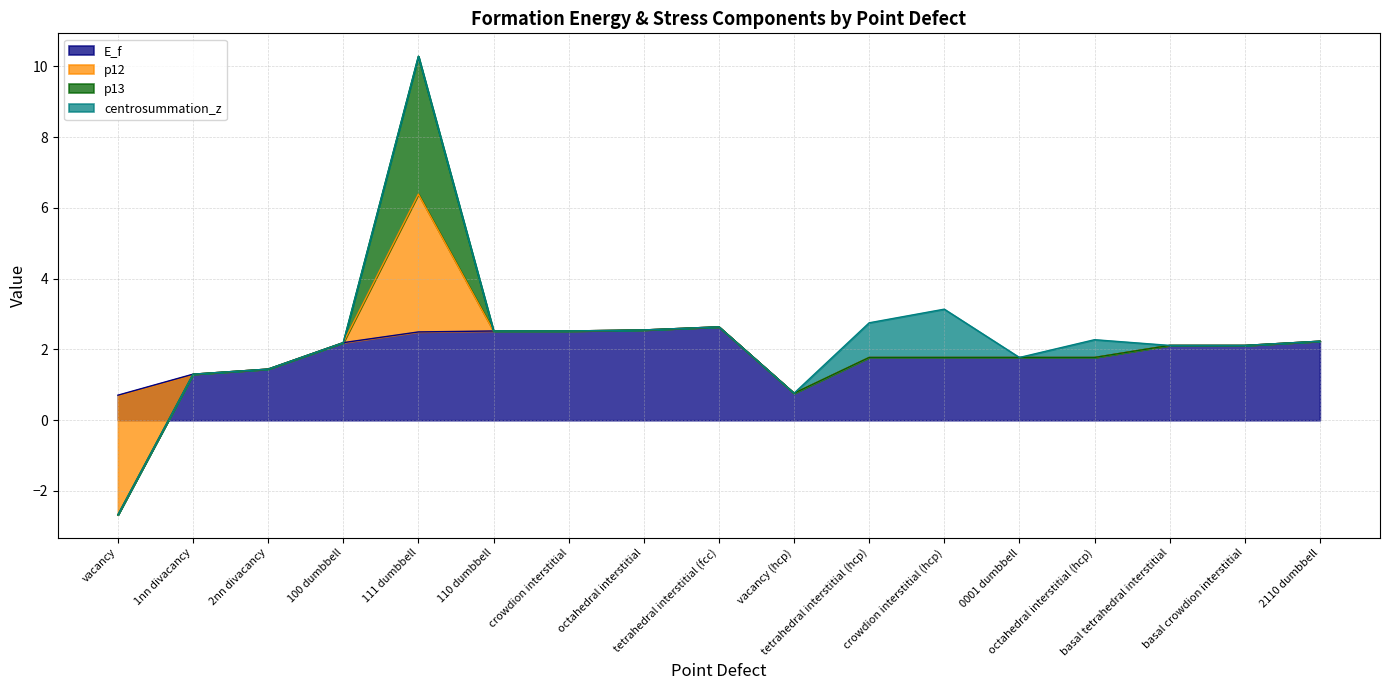

At which category is the sum across all series the highest?

111 dumbbell